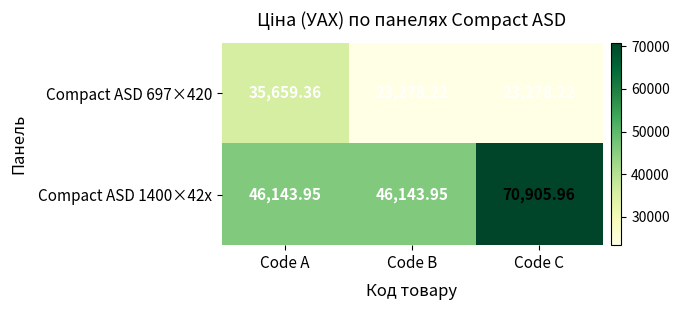

At which label does Compact ASD 1400×42x reach its peak?

Code C